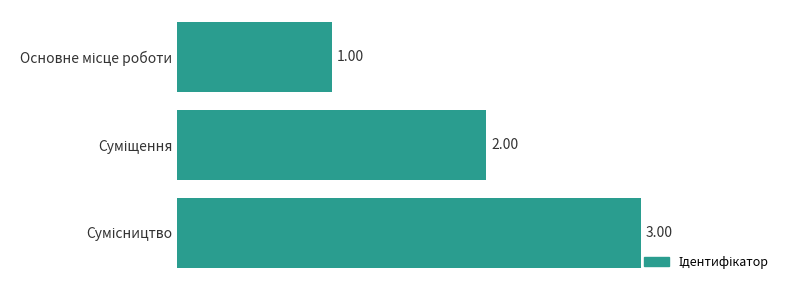

What is the sum of all values?

6